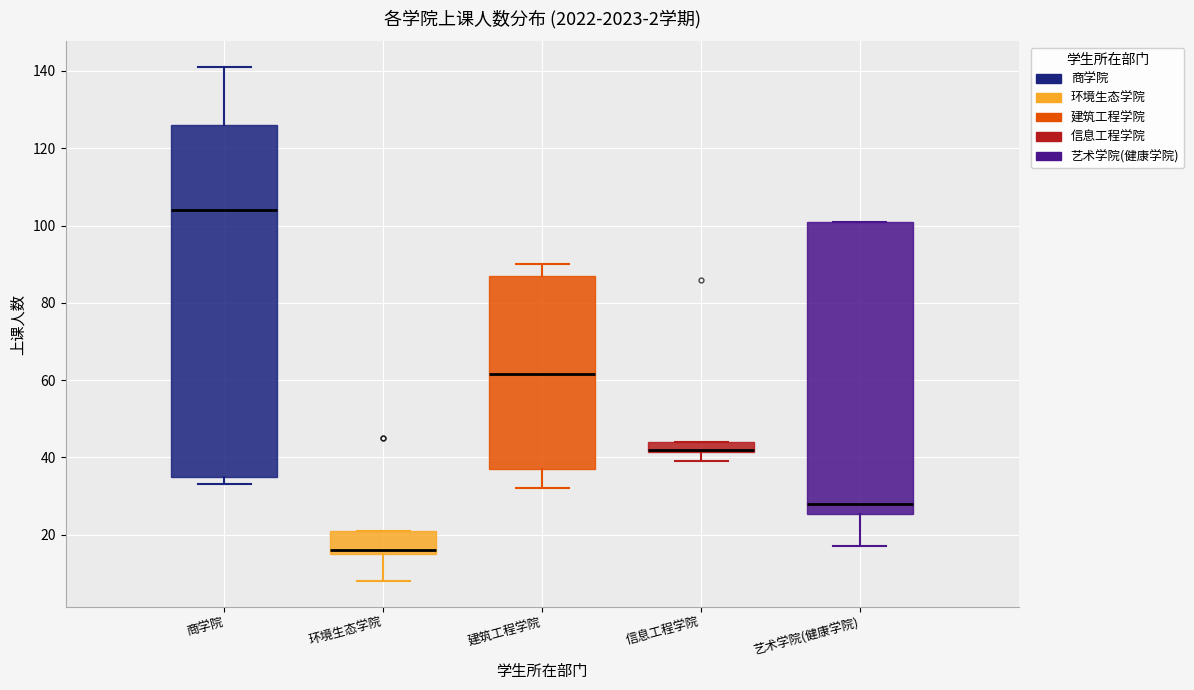

Which box is the tallest, from its lower edge to its upper edge?

商学院